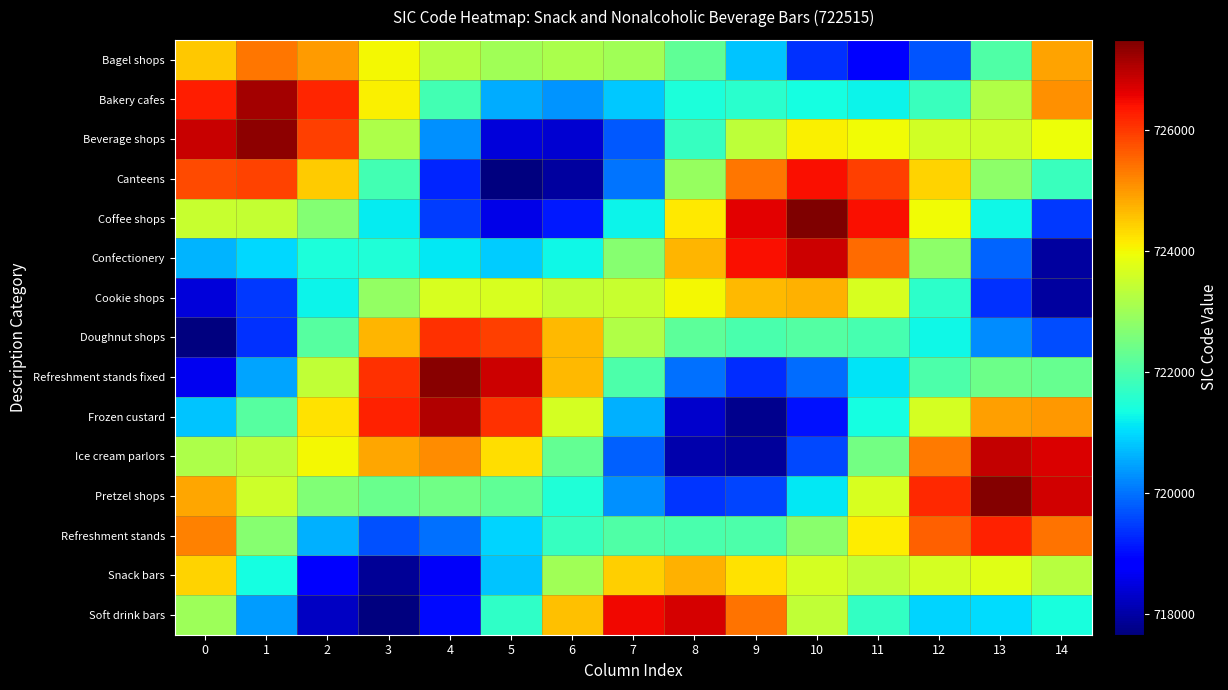

What is the total value across all series at 1?

10842941.0